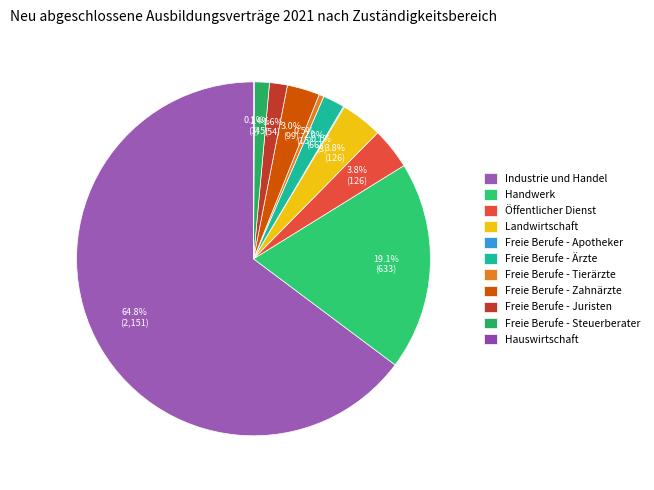

To the nearest percent, what is the difference between the largest and smallest slice percentages?

65%